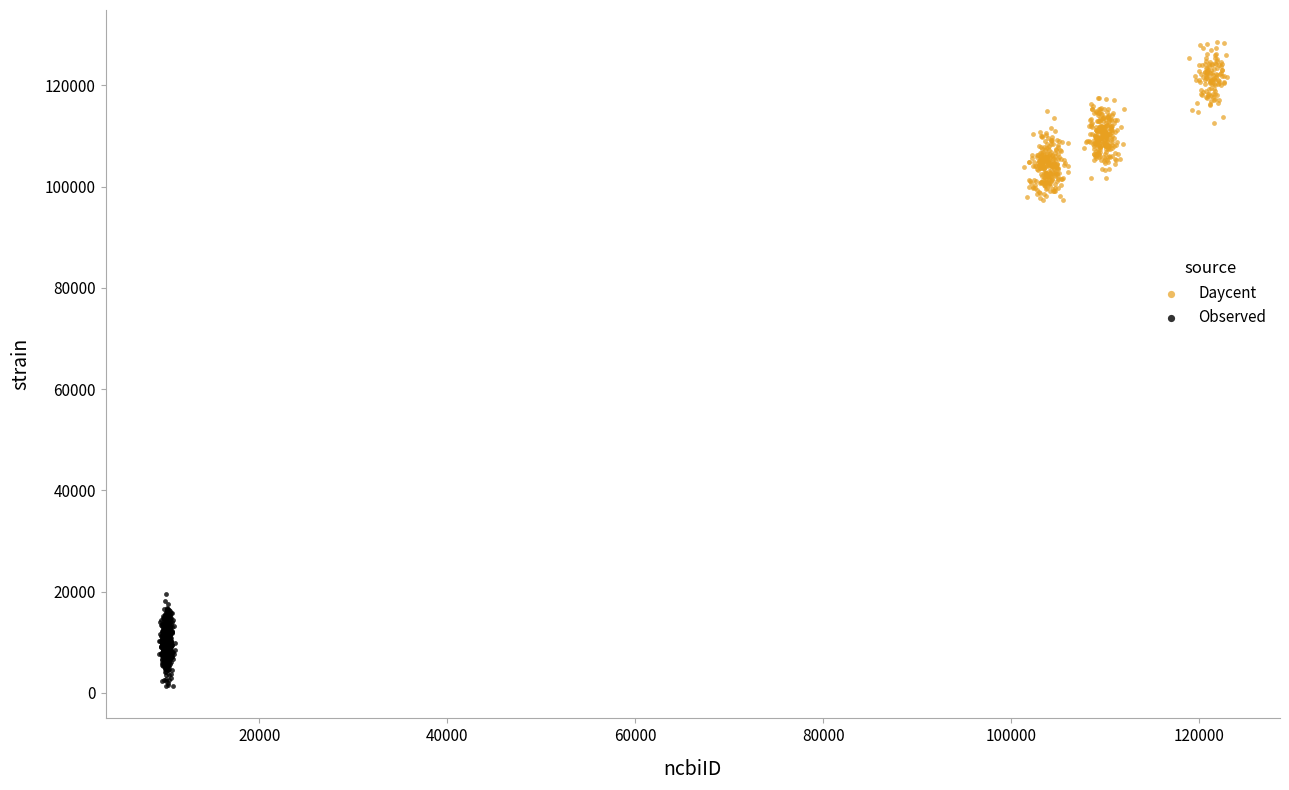

Which series has the largest Y range (max minus min)?

Daycent